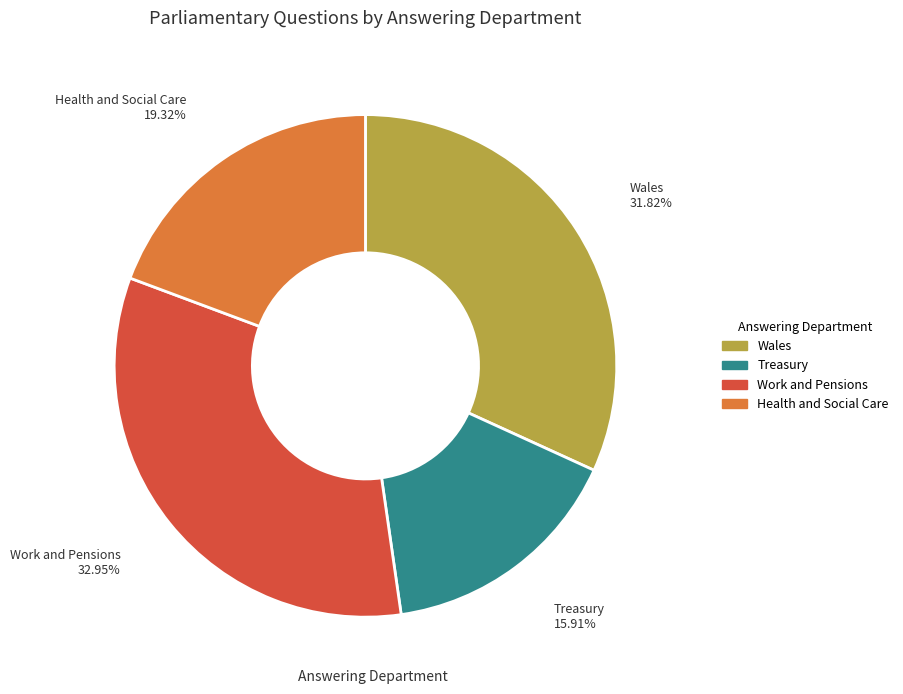

Is there a majority slice in this chart?

No